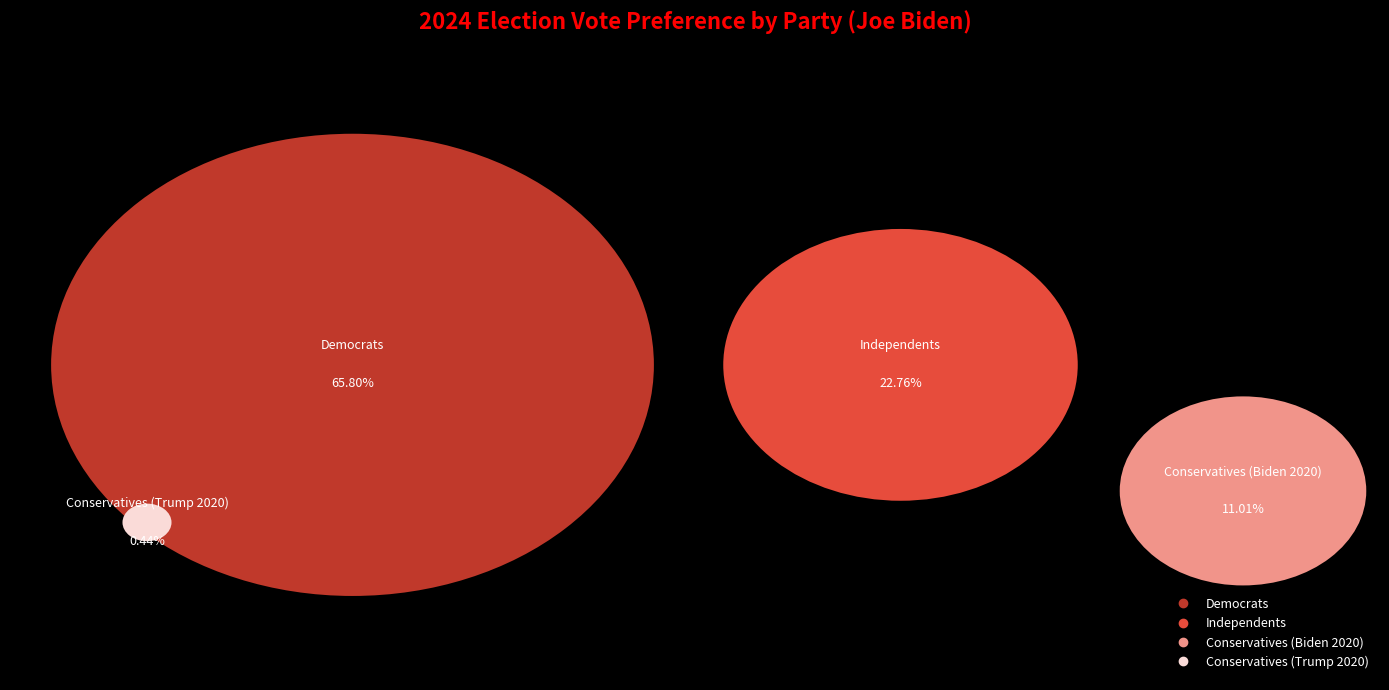

Count the number of slices in the pie.

4